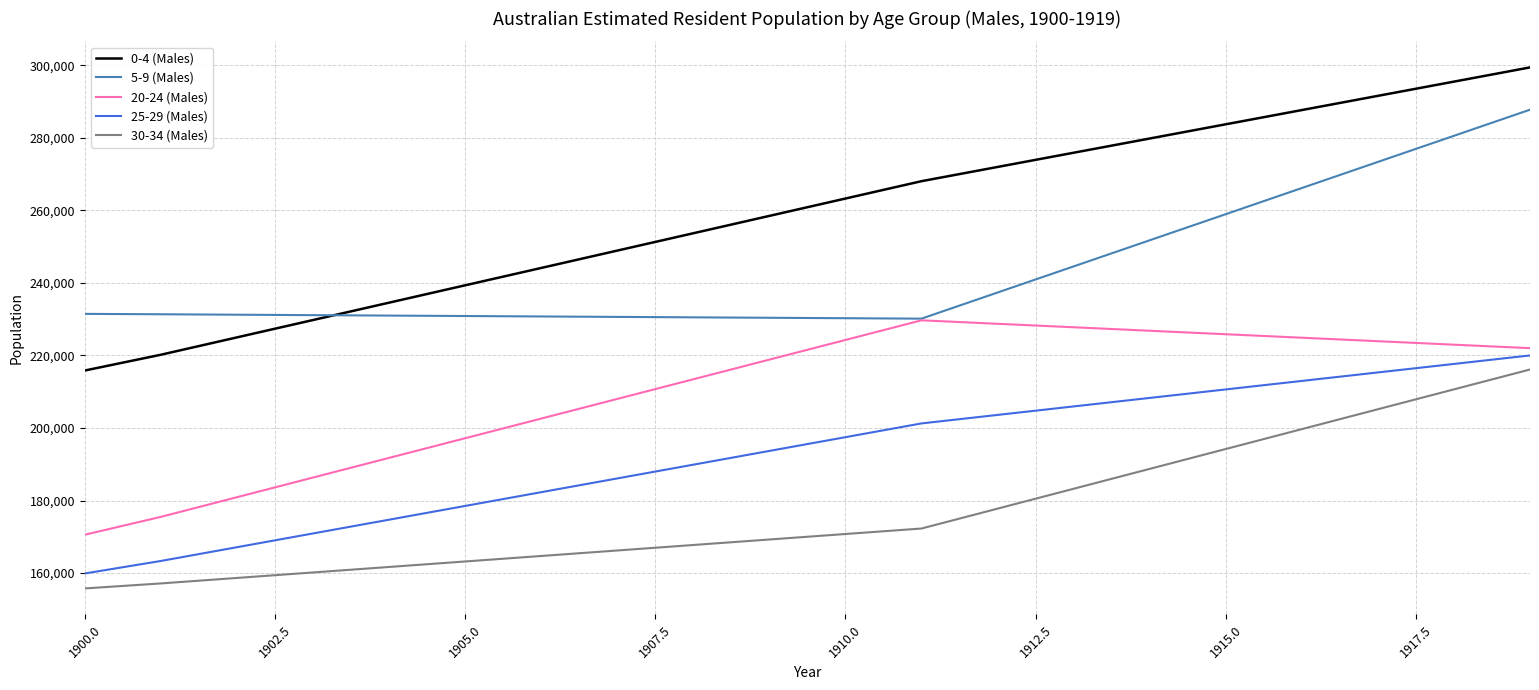

Rank the series by their average value, from highest to lowest.

0-4 (Males), 5-9 (Males), 20-24 (Males), 25-29 (Males), 30-34 (Males)